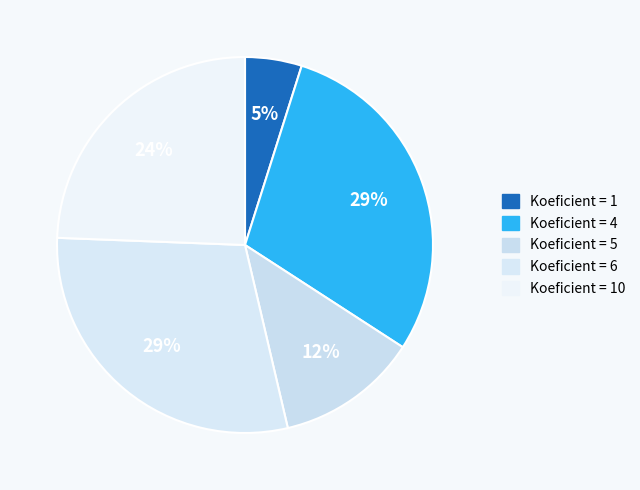

Is there a majority slice in this chart?

No